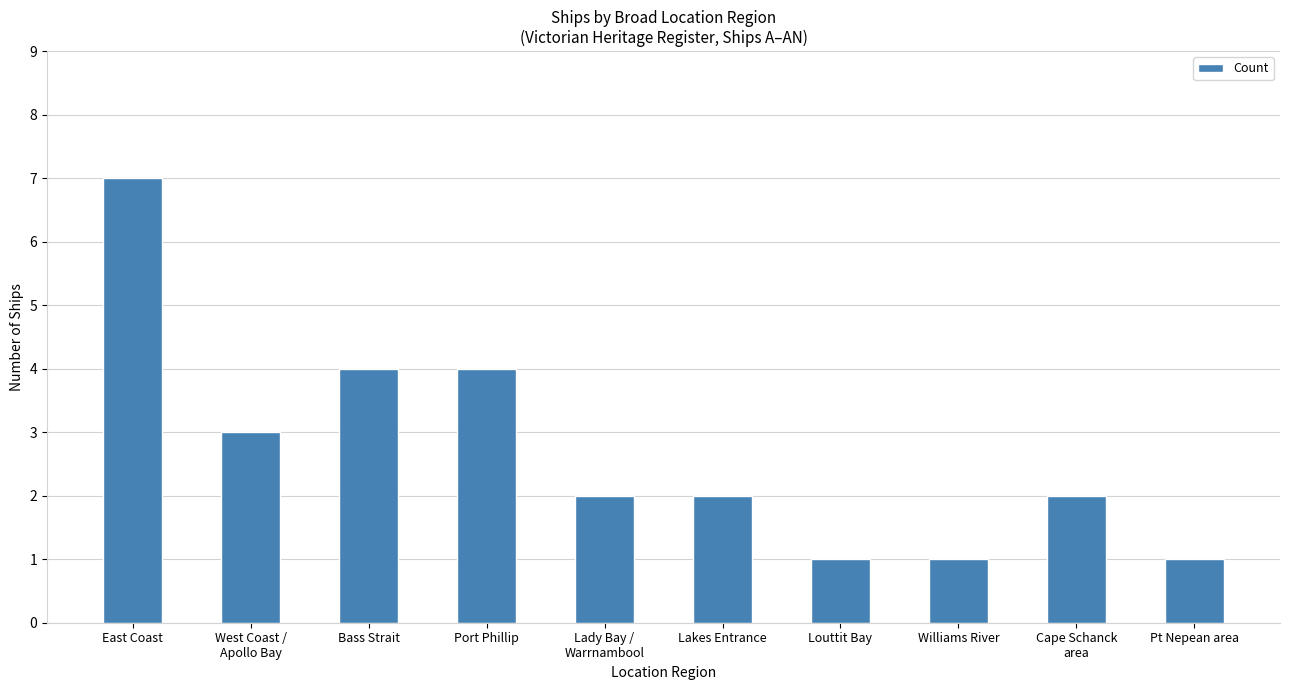

How many bars are there in total?

10